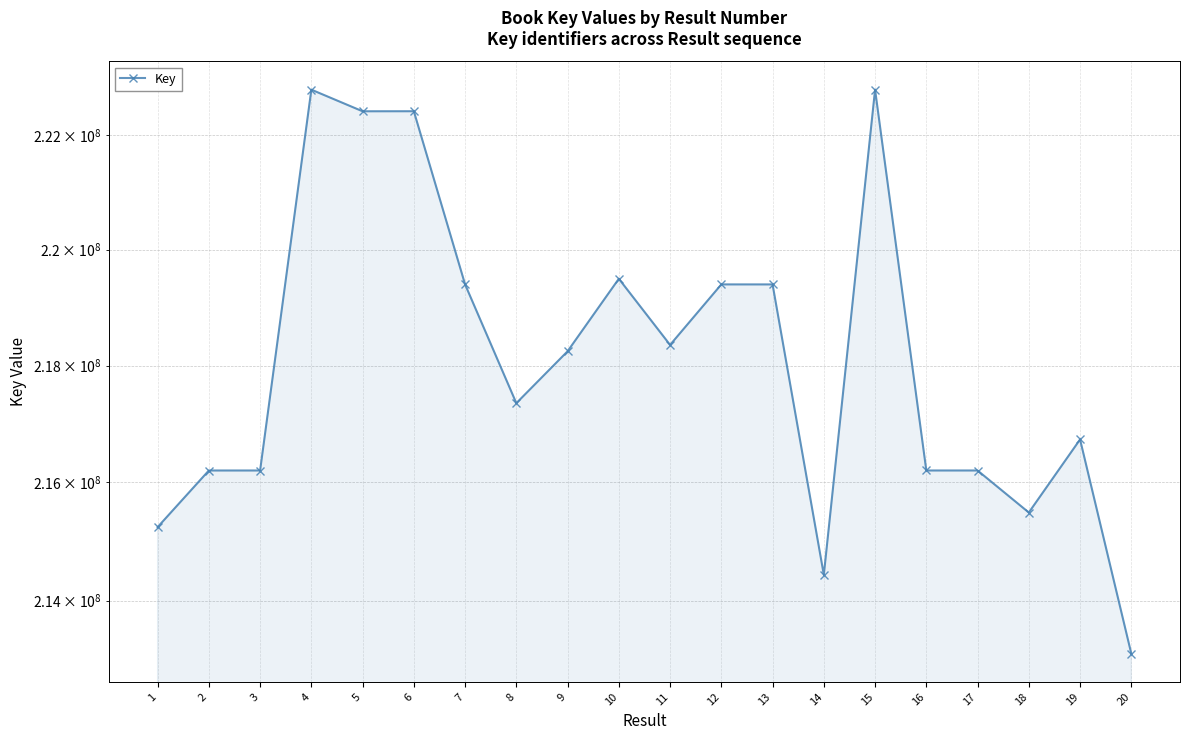

Does the chart have visible grid lines?

Yes